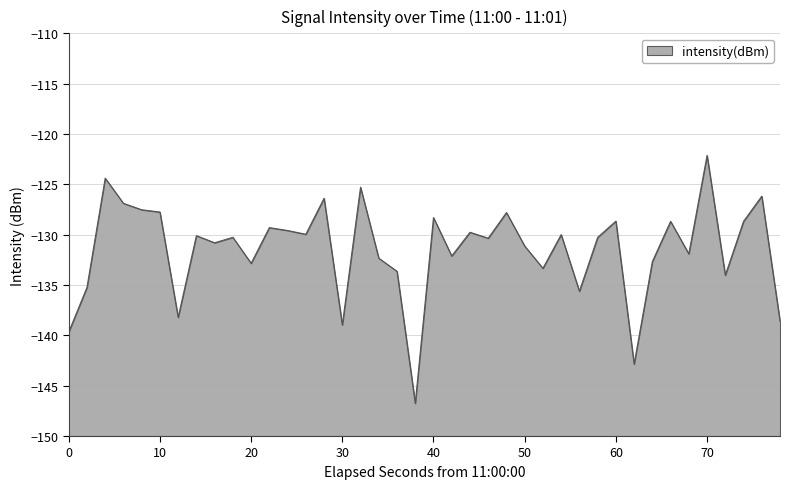

What is the greatest value displayed?

-122.1